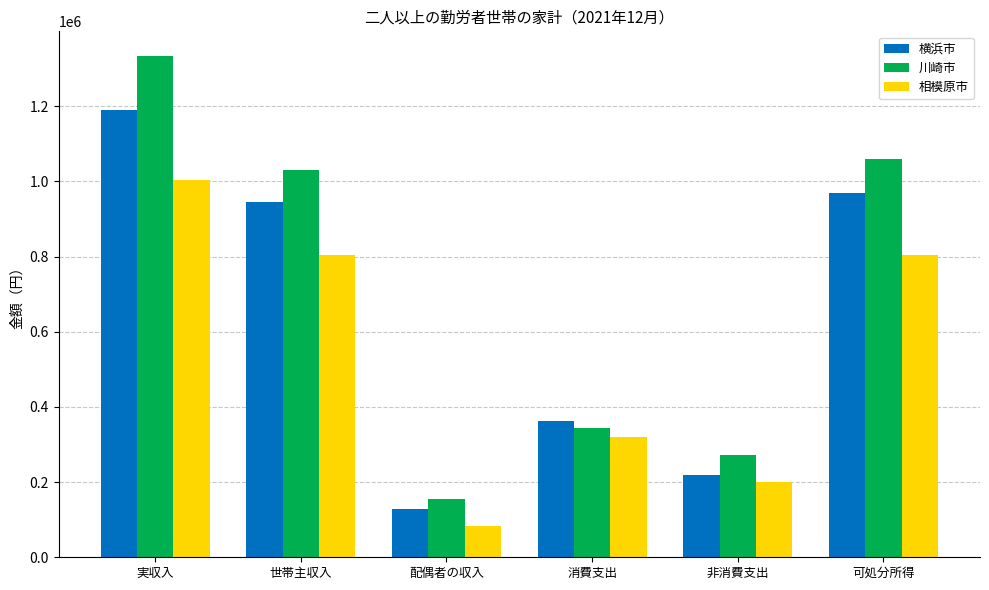

What is the approximate value of 相模原市 at 実収入, to the nearest 10?

1003220